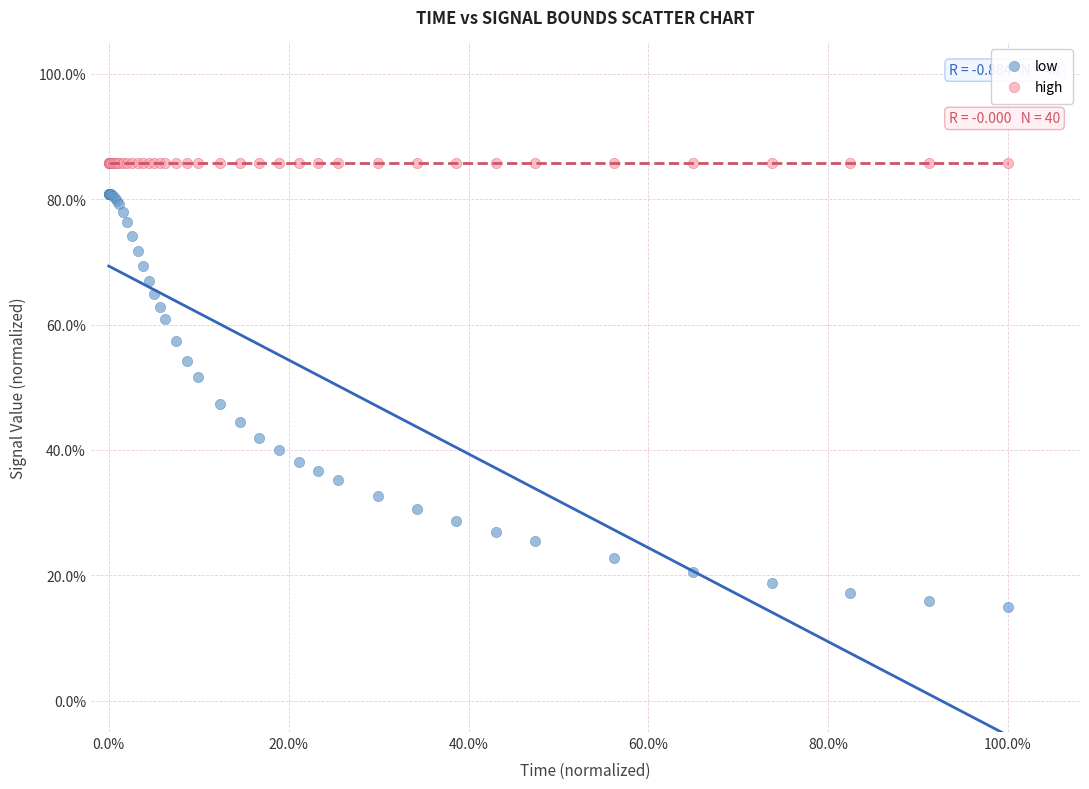

What are all the series names shown in the legend?

low, high